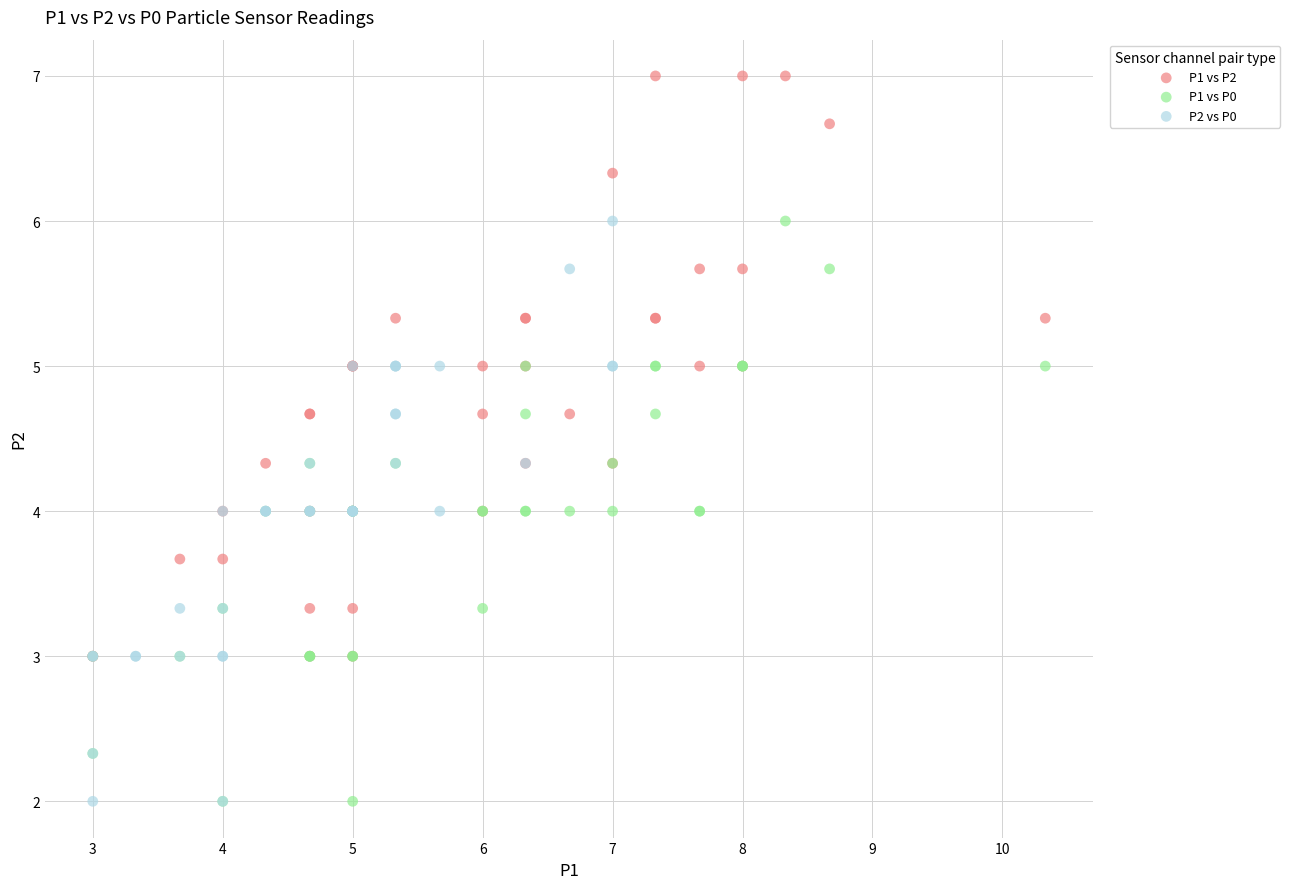

Which series reaches the maximum Y coordinate?

P1 vs P2